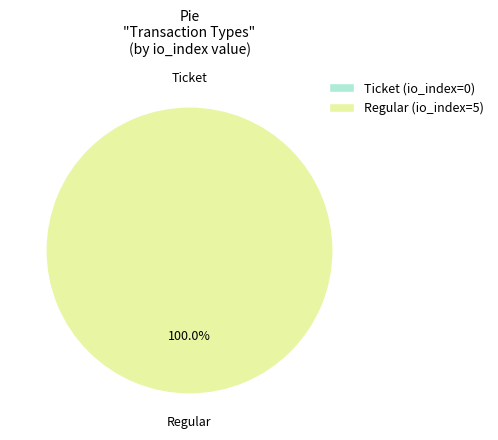

The Ticket (io_index=0) slice represents 0% of the pie. True or false?

True